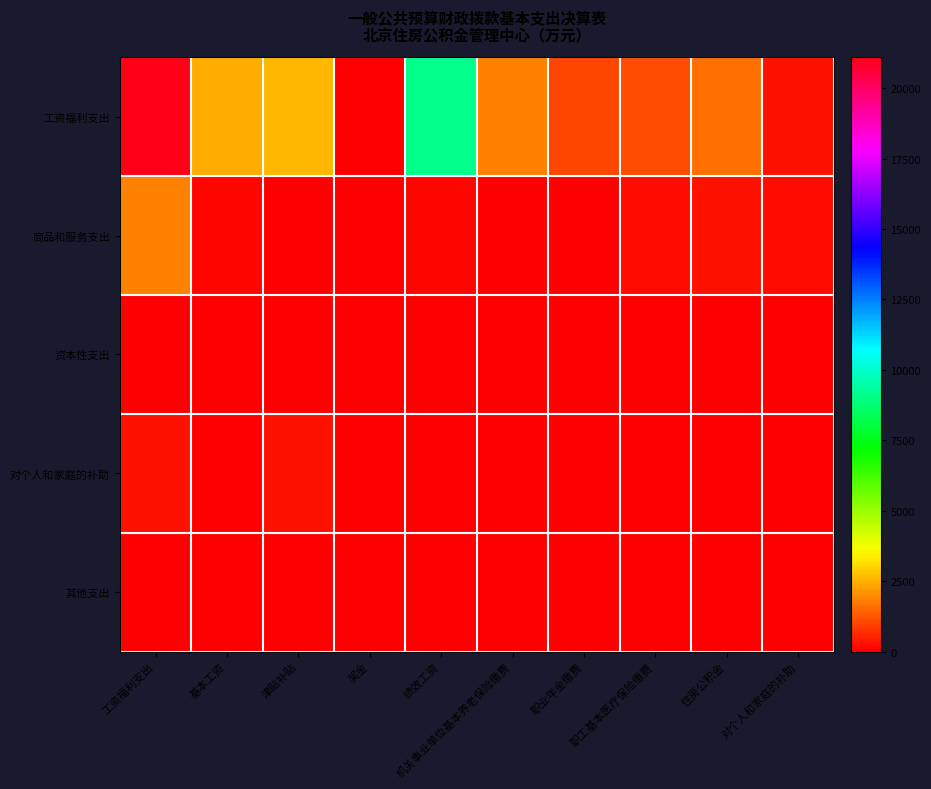

Reading left to right, list all the values displayed in this chart.

工资福利支出: 工资福利支出=21099.9	基本工资=2446.3	津贴补贴=2581.1	奖金=0.0	绩效工资=9079.8	机关事业单位基本养老保险缴费=1823.7	职业年金缴费=1066.1	职工基本医疗保险缴费=1085.4	住房公积金=1601.5	对个人和家庭的补助=323.4
商品和服务支出: 工资福利支出=1874.1	基本工资=83.1	津贴补贴=11.7	奖金=0.0	绩效工资=84.1	机关事业单位基本养老保险缴费=48.8	职业年金缴费=56.3	职工基本医疗保险缴费=179.6	住房公积金=309.6	对个人和家庭的补助=236.9
资本性支出: 工资福利支出=0.0	基本工资=0.0	津贴补贴=0.0	奖金=0.0	绩效工资=0.0	机关事业单位基本养老保险缴费=0.0	职业年金缴费=0.0	职工基本医疗保险缴费=0.0	住房公积金=0.0	对个人和家庭的补助=0.0
对个人和家庭的补助: 工资福利支出=323.4	基本工资=0.0	津贴补贴=249.2	奖金=0.0	绩效工资=71.5	机关事业单位基本养老保险缴费=0.0	职业年金缴费=0.0	职工基本医疗保险缴费=0.0	住房公积金=0.1	对个人和家庭的补助=2.7
其他支出: 工资福利支出=0.0	基本工资=0.0	津贴补贴=0.0	奖金=0.0	绩效工资=0.0	机关事业单位基本养老保险缴费=0.0	职业年金缴费=0.0	职工基本医疗保险缴费=0.0	住房公积金=0.0	对个人和家庭的补助=0.0